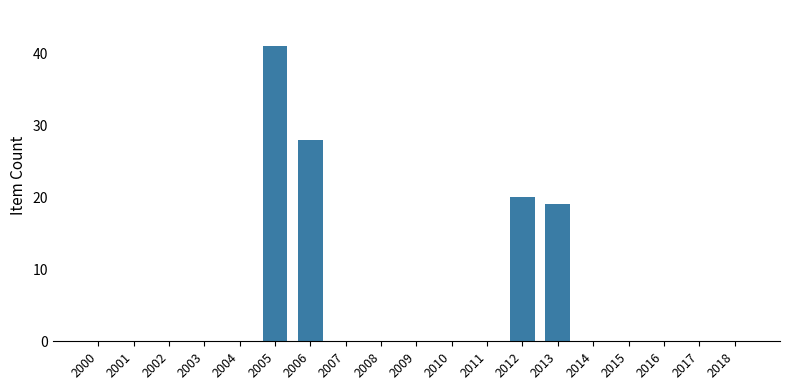

How many data points does each series have?

19